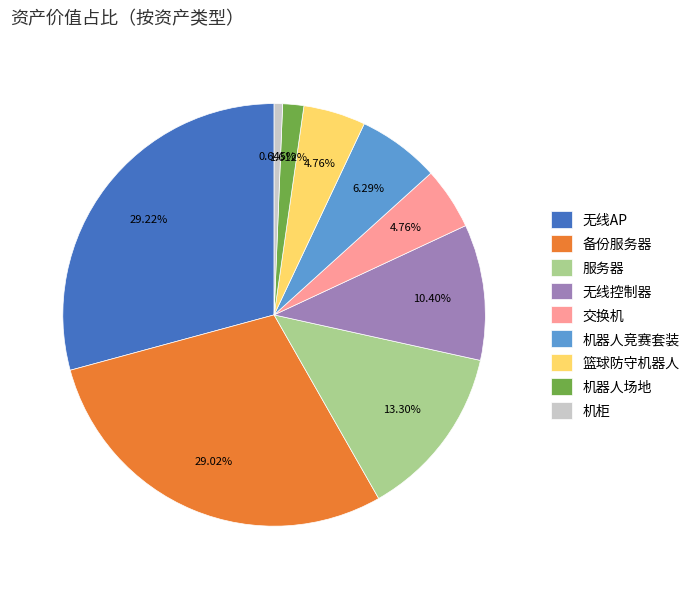

To the nearest percent, what is the difference between the 机柜 and 备份服务器 slice percentages?

28%